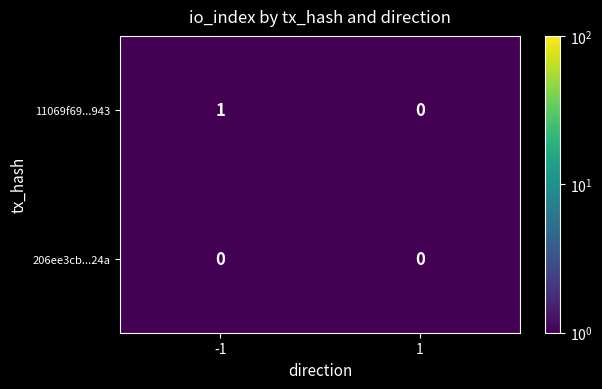

Which label corresponds to the largest value in the chart?

-1